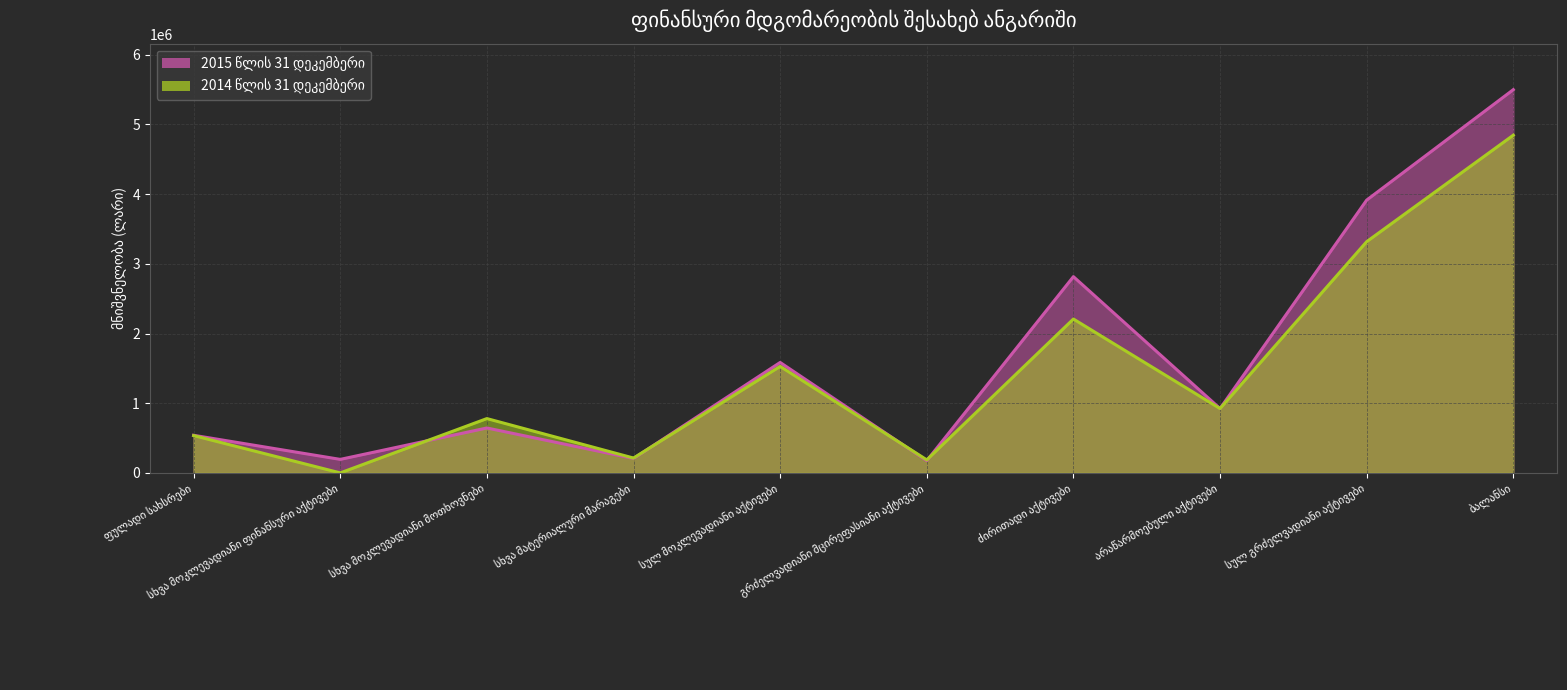

Which label corresponds to the largest value in the chart?

ბალანსი